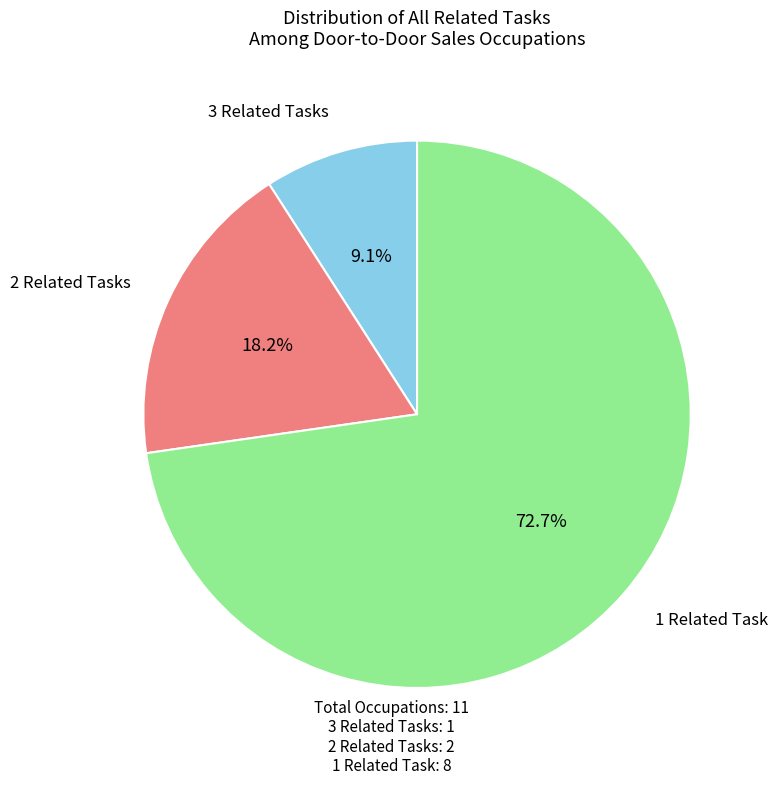

Is there any slice that represents more than half of the pie?

Yes